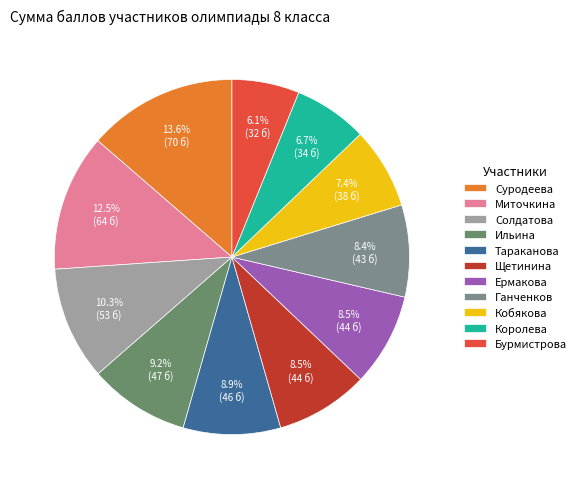

What is the largest slice in the pie chart?

Суродеева